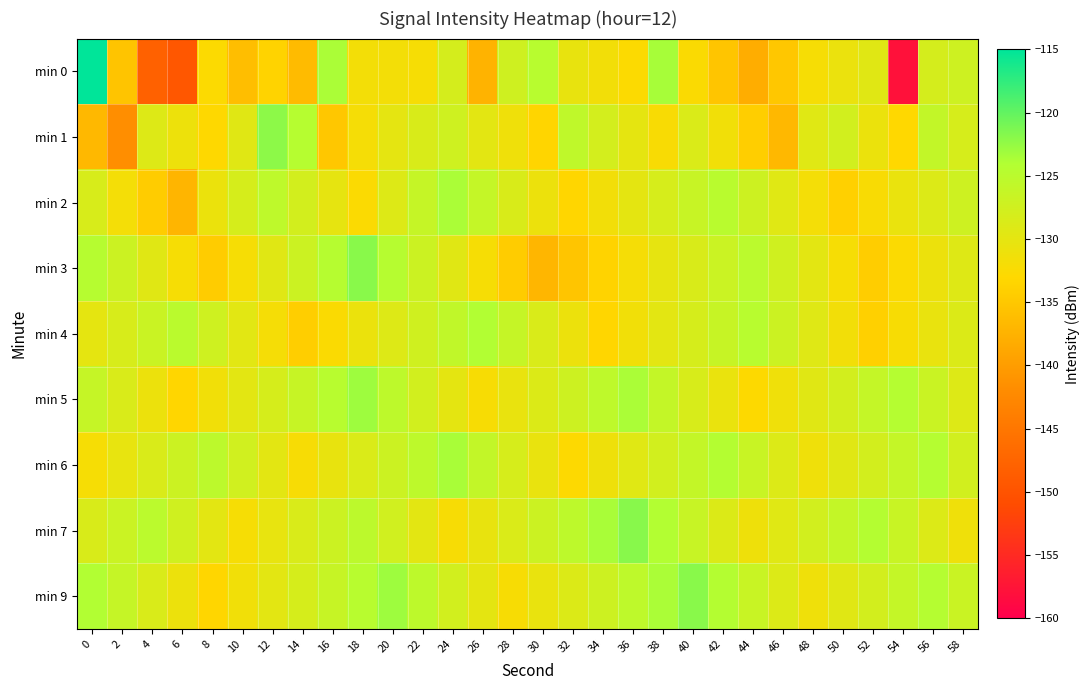

What is the greatest value displayed?

-115.1